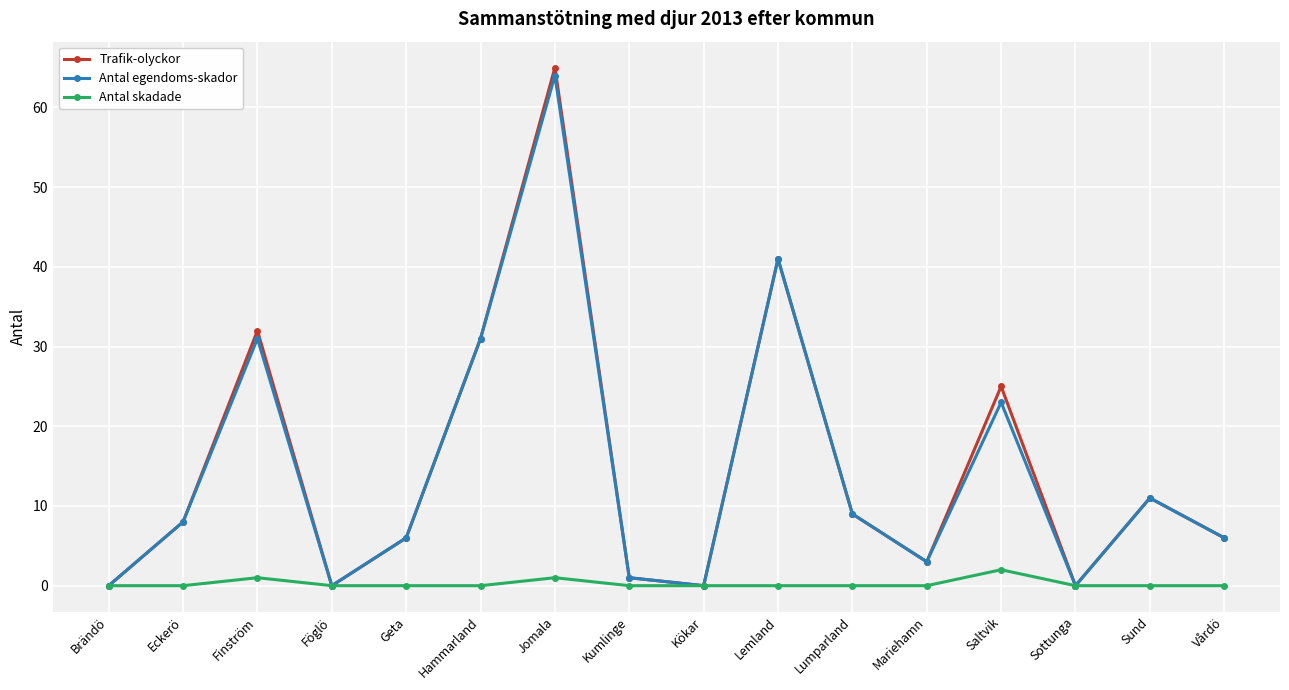

Which series has the largest range (max minus min)?

Trafik-olyckor